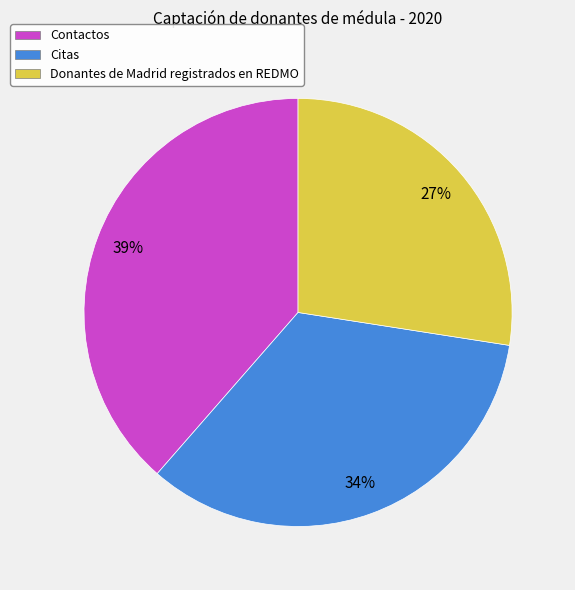

Which category has the smallest portion of the pie?

Donantes de Madrid registrados en REDMO